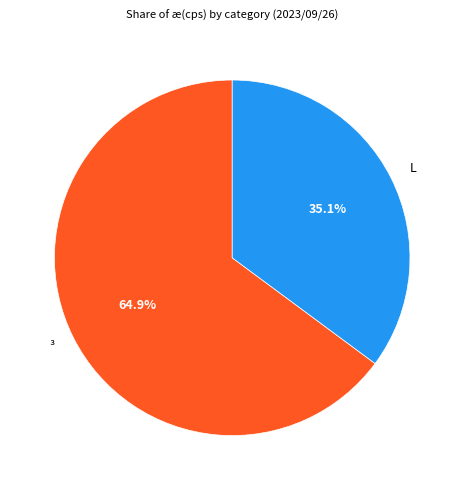

What percentage is the L slice, to the nearest percent?

35%